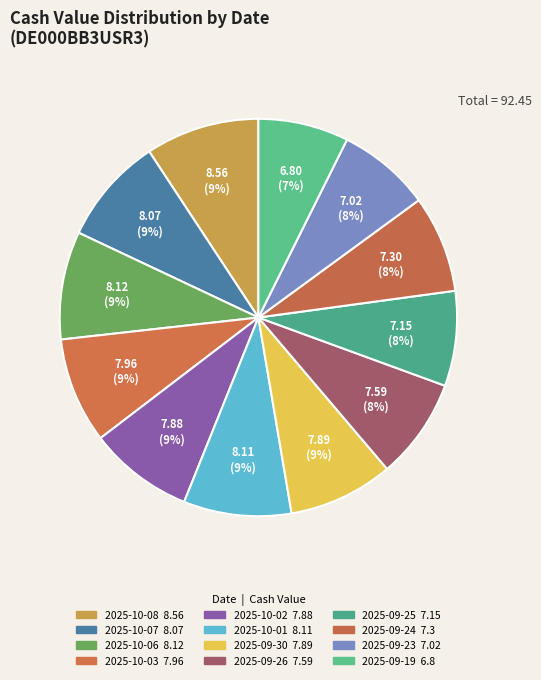

Does 2025-10-08 represent more than half of the total?

No